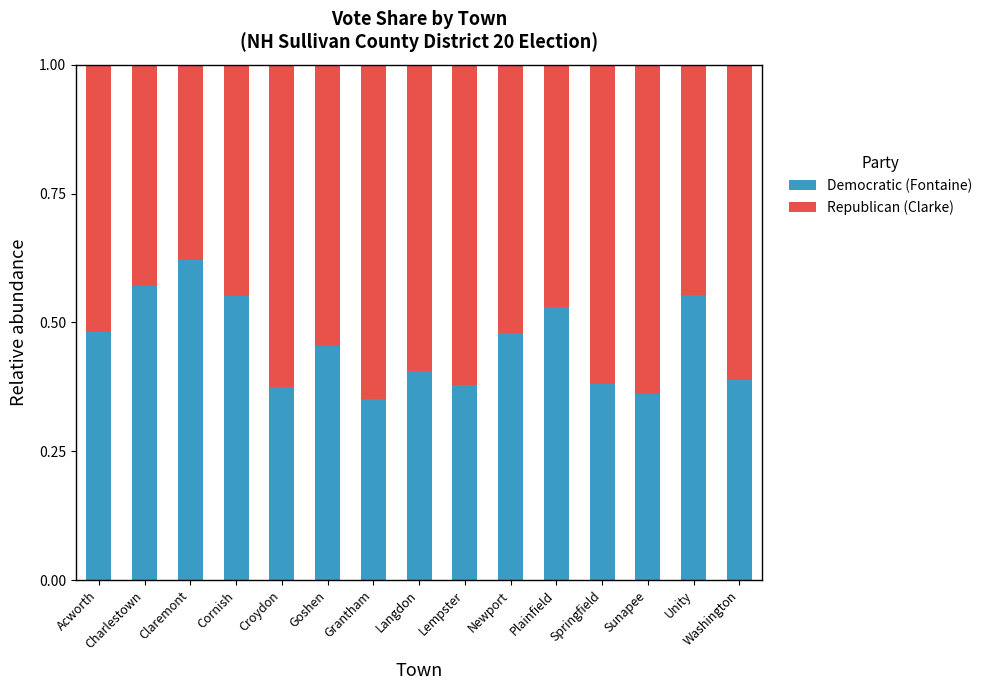

How many categories are shown in the chart?

15